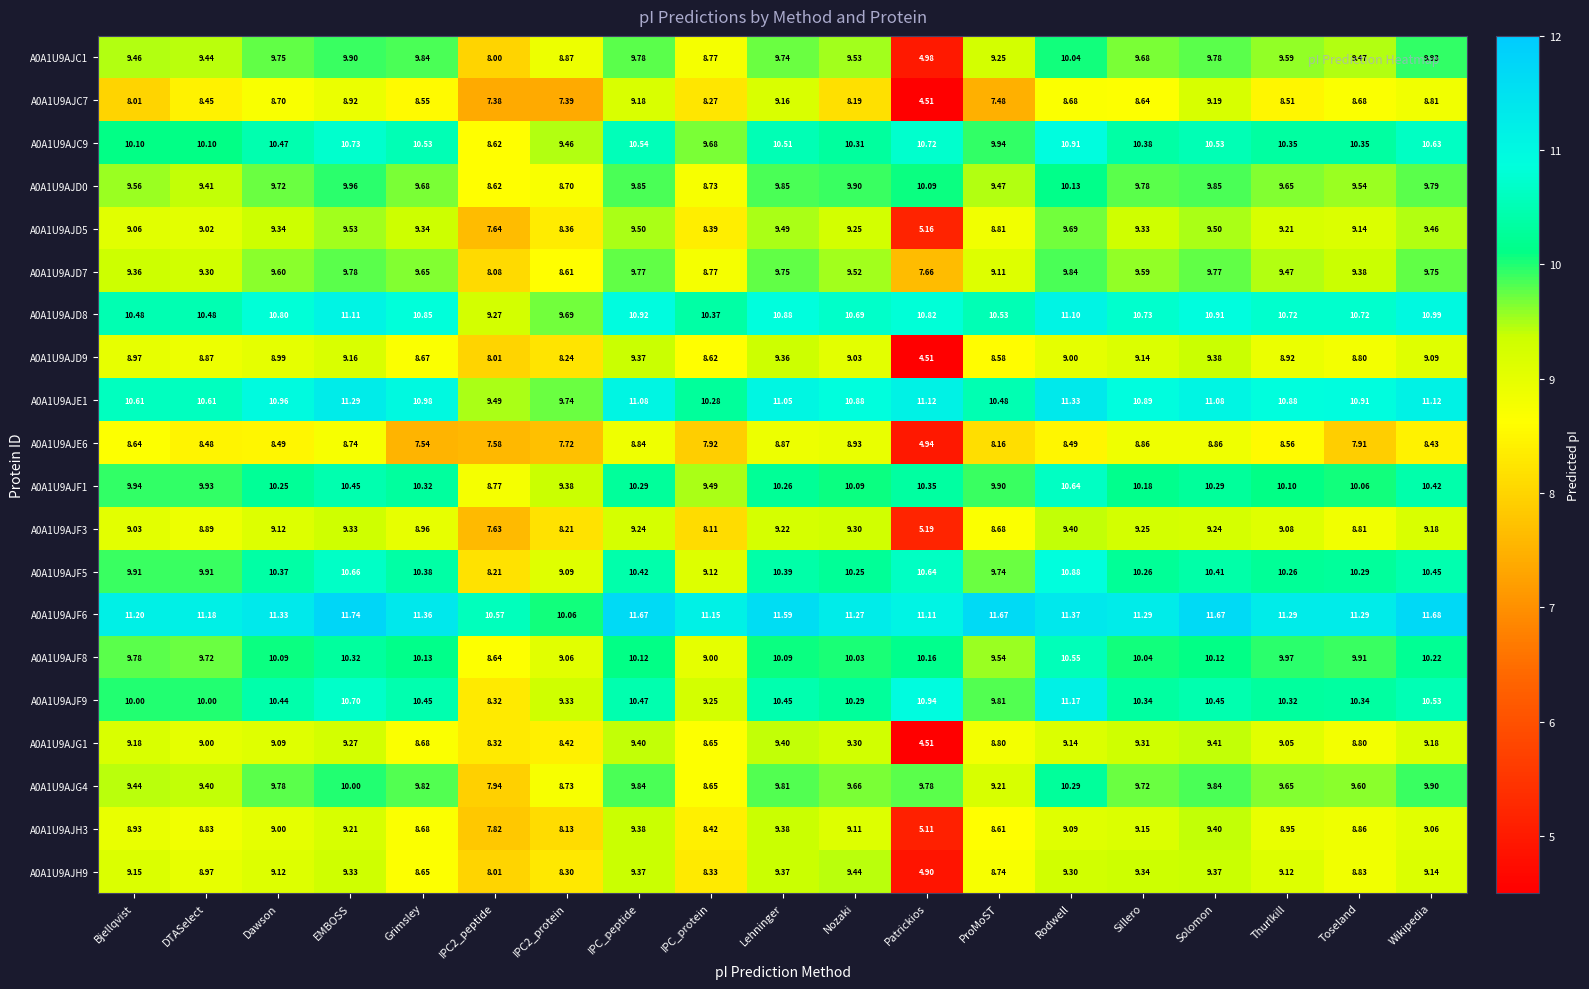

Which category has the highest value across all series?

EMBOSS